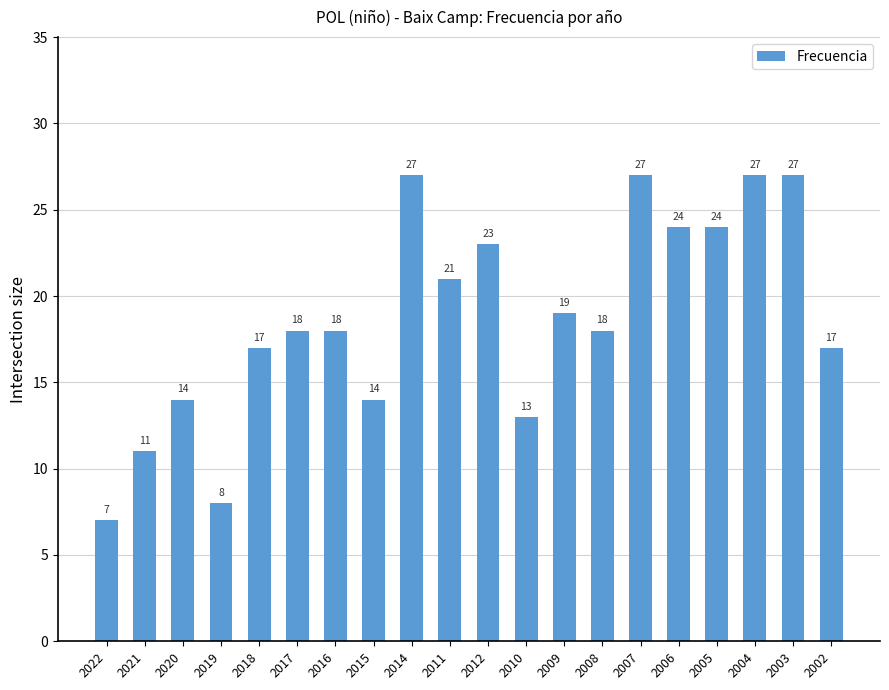

What is the change in value from 2015 to 2007?

+13